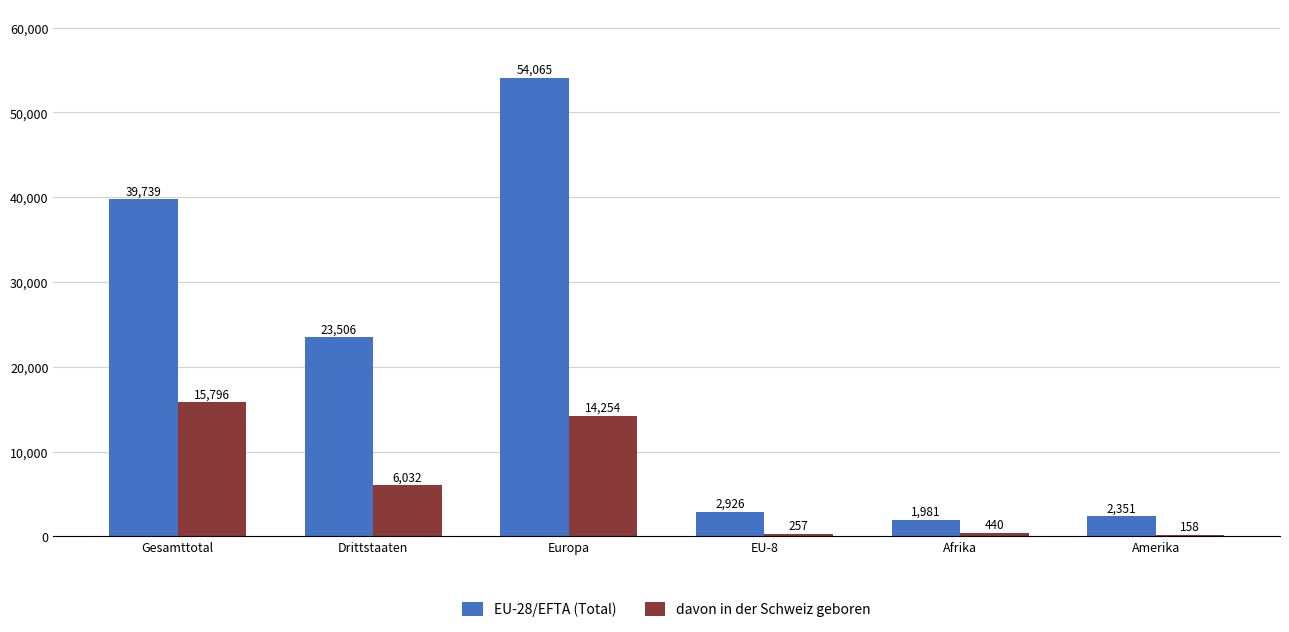

Is it true that davon in der Schweiz geboren equals 257 at EU-8?

True